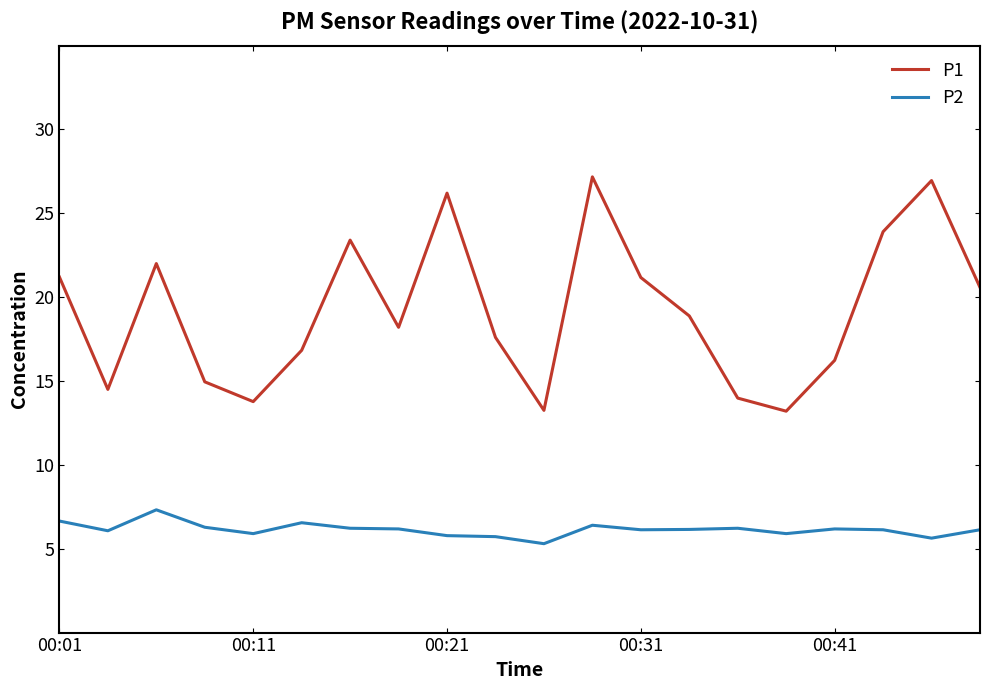

What is the difference between the maximum and second lowest values in the P2 series?

1.7